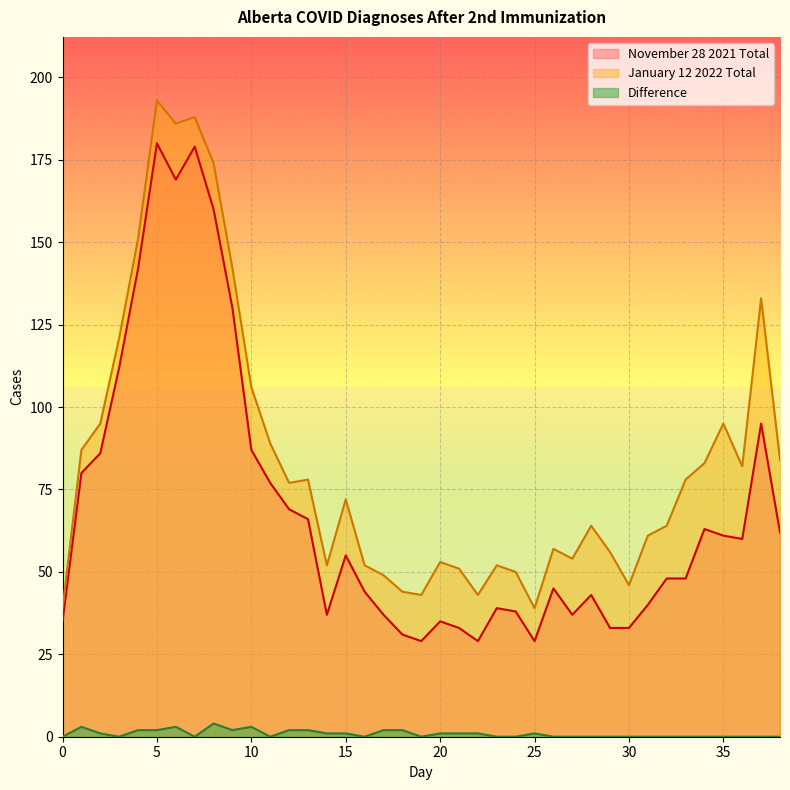

List the series in order of their peak value, highest first.

January 12 2022 Total, November 28 2021 Total, Difference